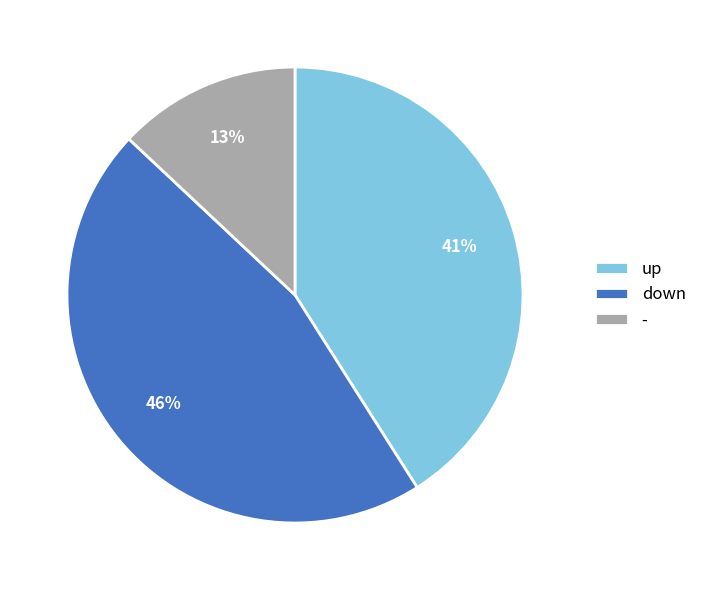

Is there a majority slice in this chart?

No